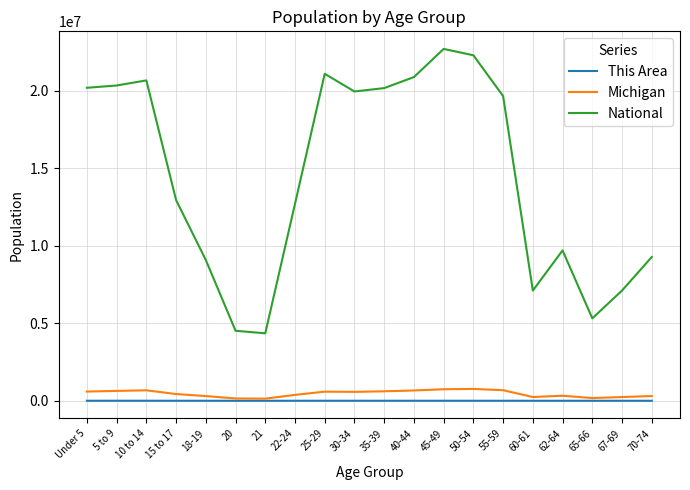

At which label is National closest to 13531442?

15 to 17